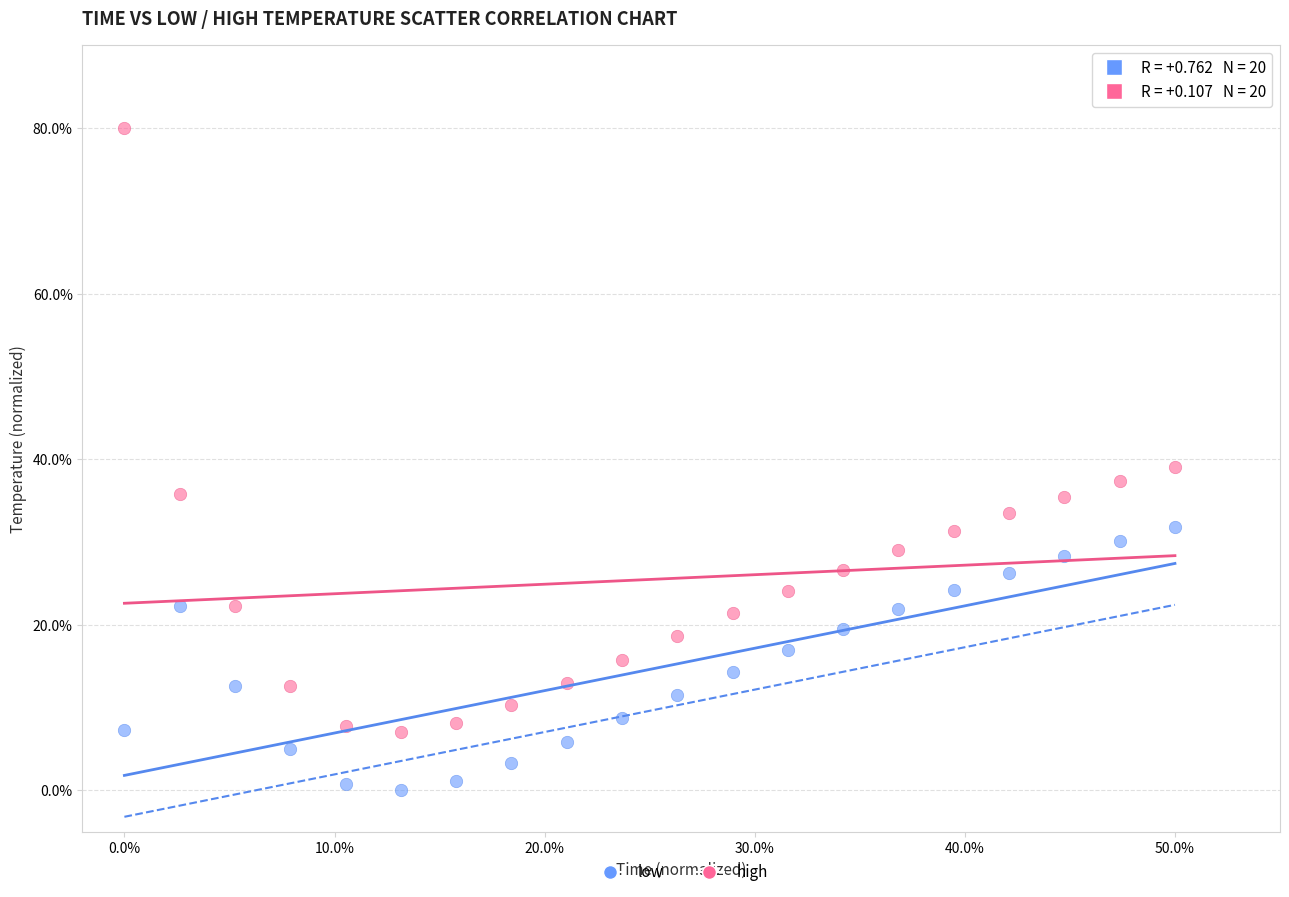

What are all the series names shown in the legend?

low, high